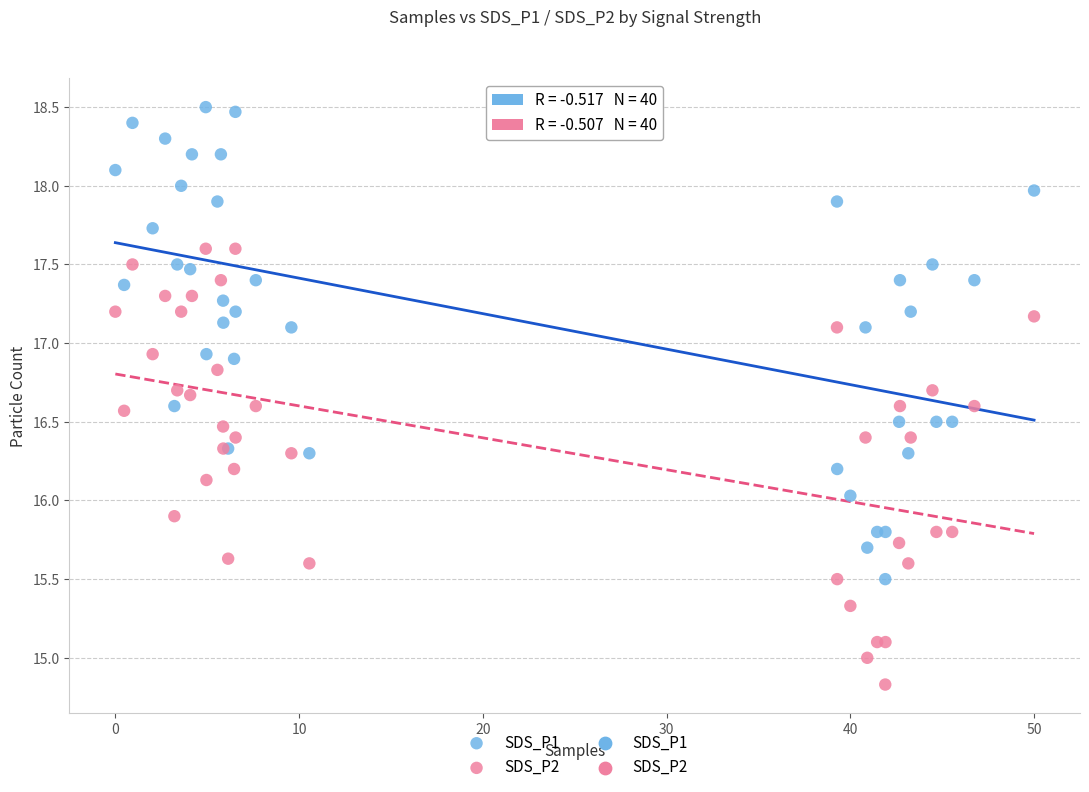

Which series has the widest spread of Y values?

SDS_P1